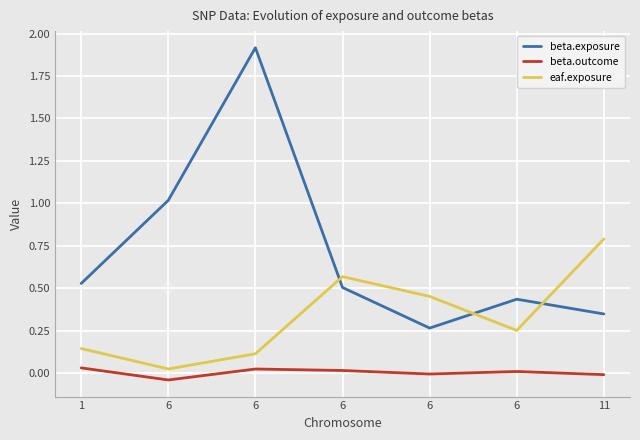

Reading left to right, what are all the values shown in this chart?

beta.exposure: 0.5	1.0	1.9	0.5	0.3	0.4	0.3
beta.outcome: 0.0	-0.0	0.0	0.0	-0.0	0.0	-0.0
eaf.exposure: 0.1	0.0	0.1	0.6	0.5	0.3	0.8